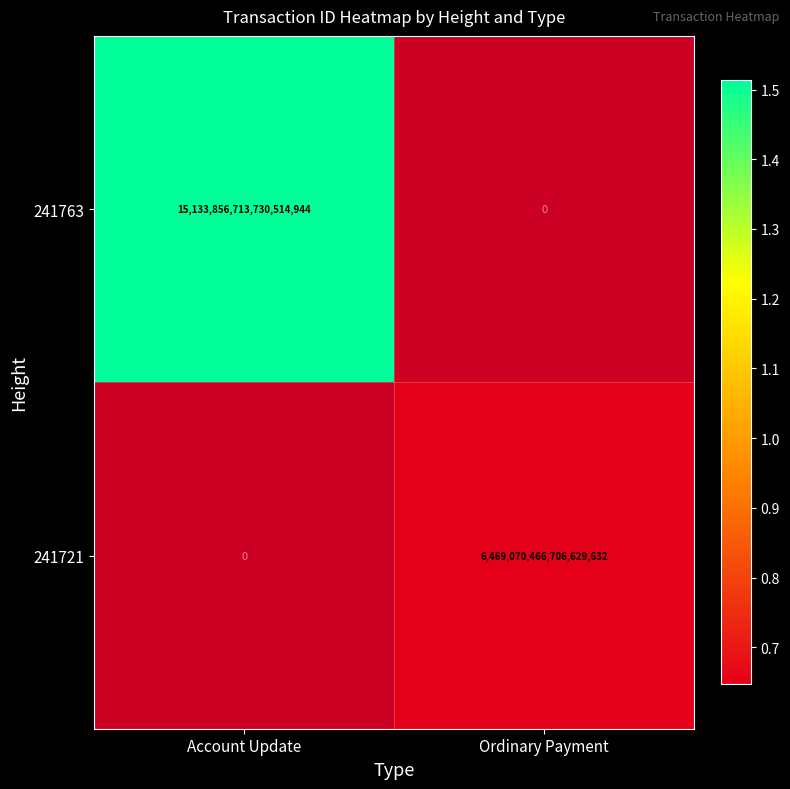

What is the difference between the maximum and minimum values in the 241763 series?

15133856713730514944